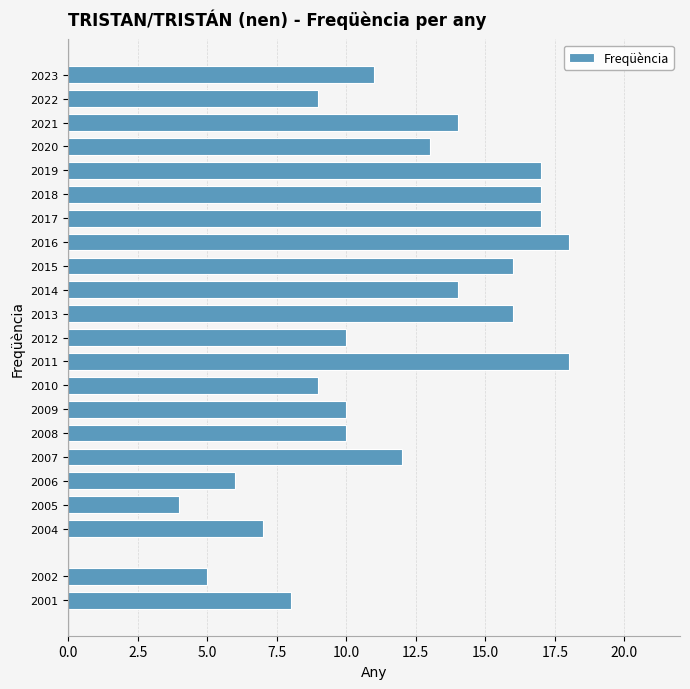

Reading top to bottom, list all the values displayed in this chart.

2023=11	2022=9	2021=14	2020=13	2019=17	2018=17	2017=17	2016=18	2015=16	2014=14	2013=16	2012=10	2011=18	2010=9	2009=10	2008=10	2007=12	2006=6	2005=4	2004=7	2002=5	2001=8